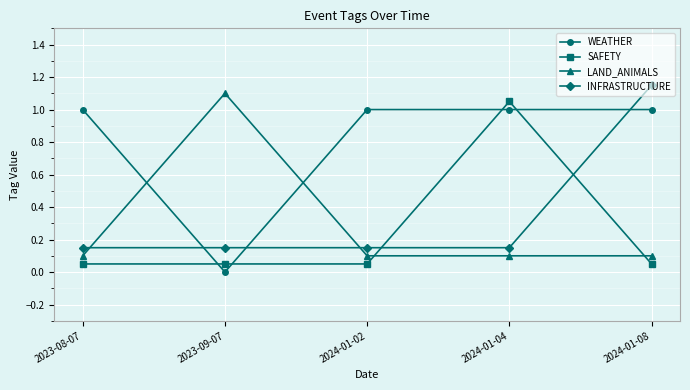

How many times do LAND_ANIMALS and WEATHER cross each other?

2